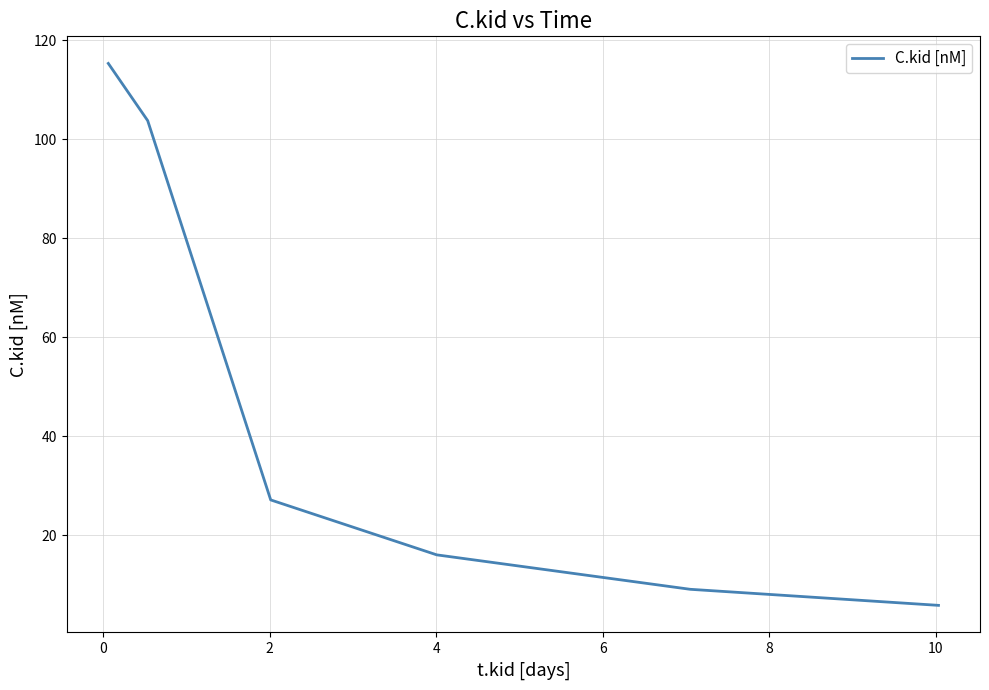

True or false: there are more than 2 points higher than both neighbors.

False